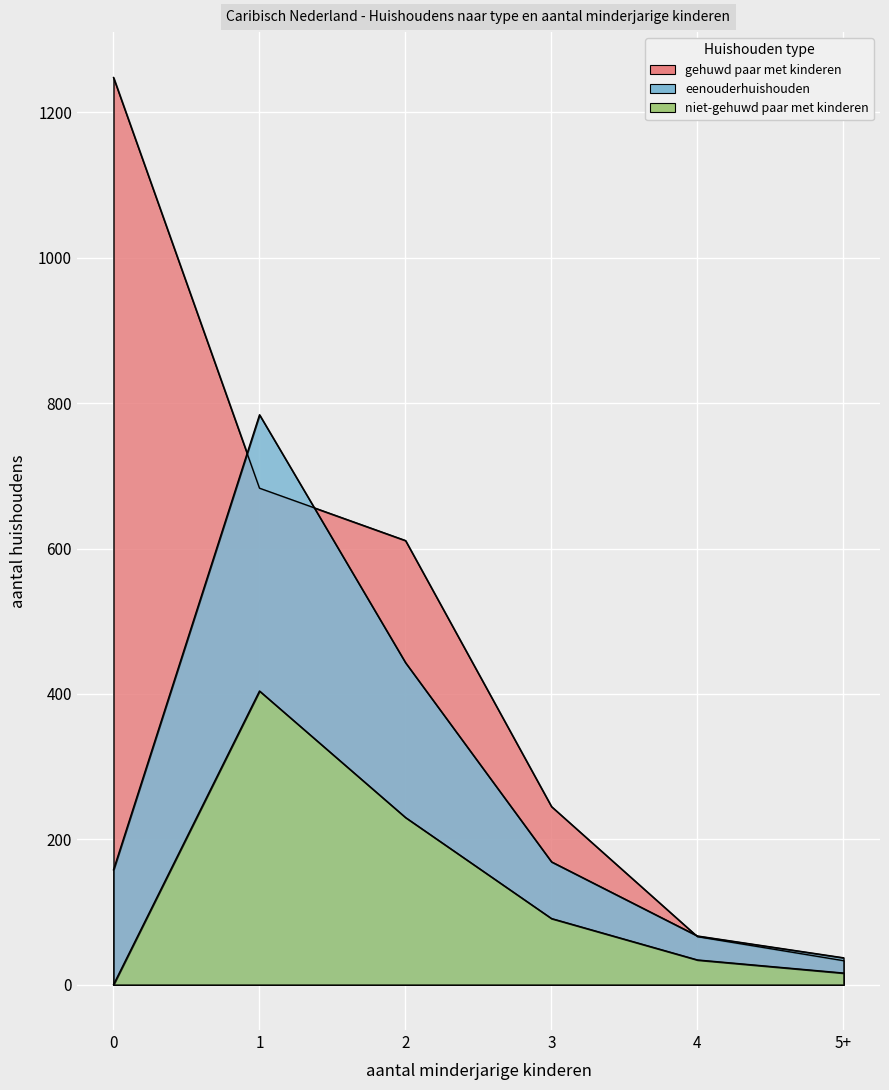

What is the spread (max minus min) of values at 2?

381